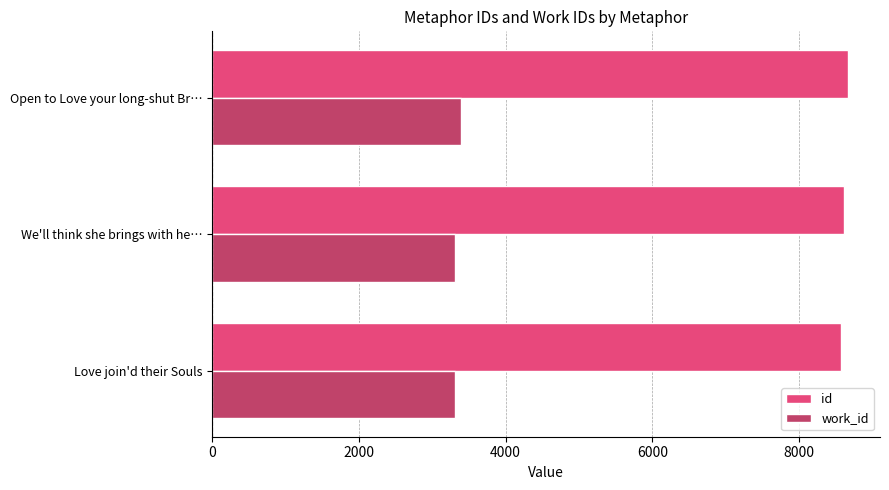

At which label does work_id reach its peak?

Open to Love your long-shut Br…